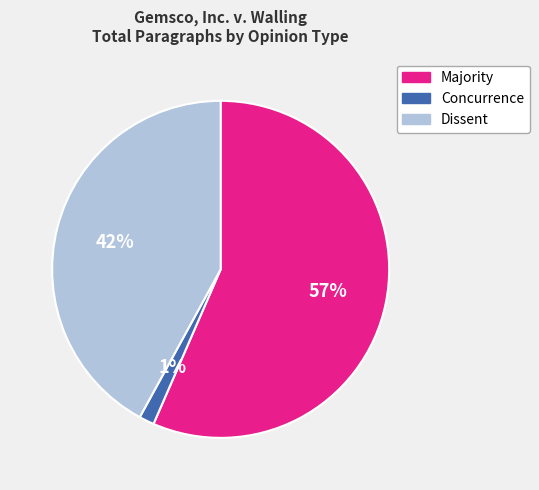

The Majority slice represents 43% of the pie. True or false?

False